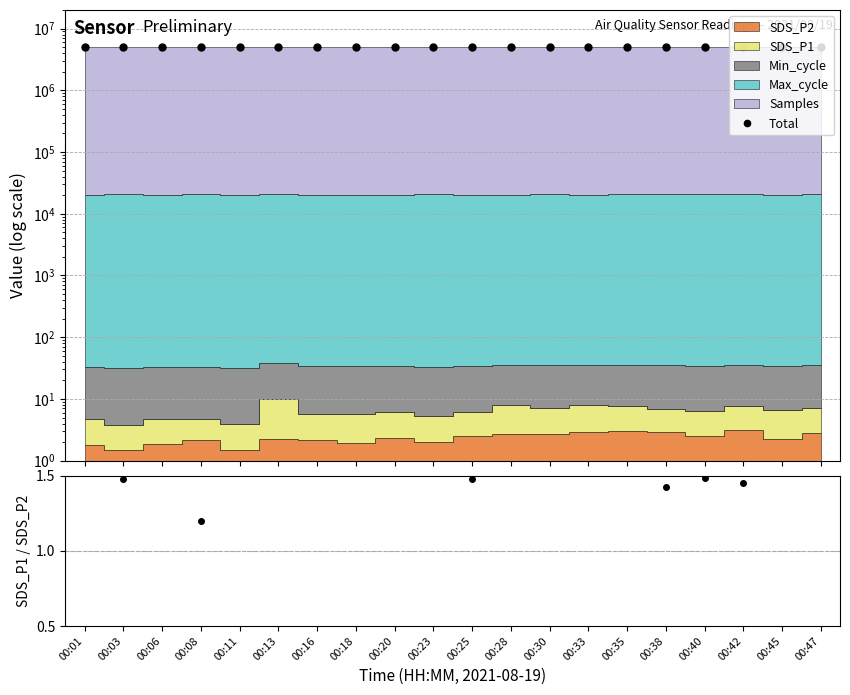

At which label does Total first exceed 5026287?

00:03